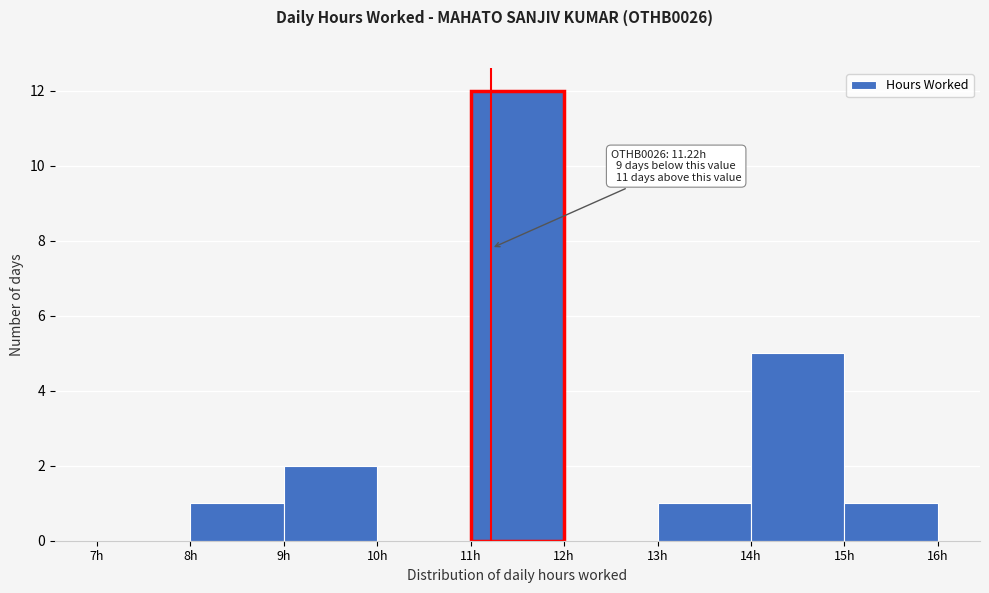

Which range on the x-axis has the tallest bar?

11 to 12